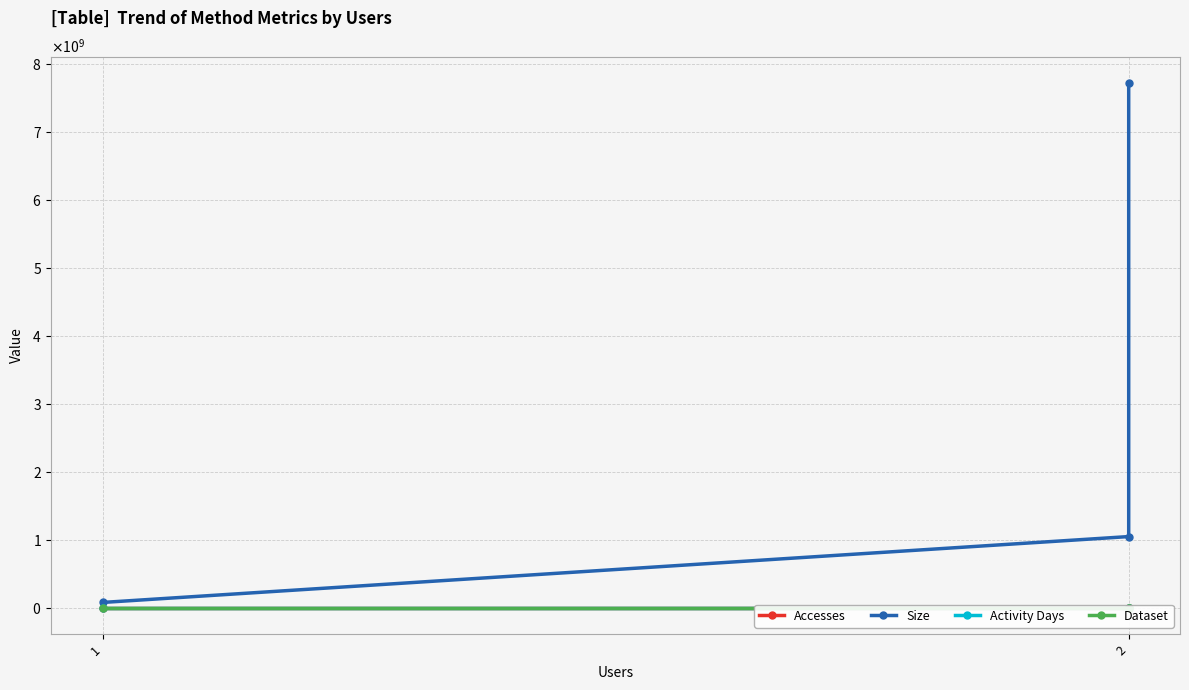

What is the total value across all series at 2?

1044682120